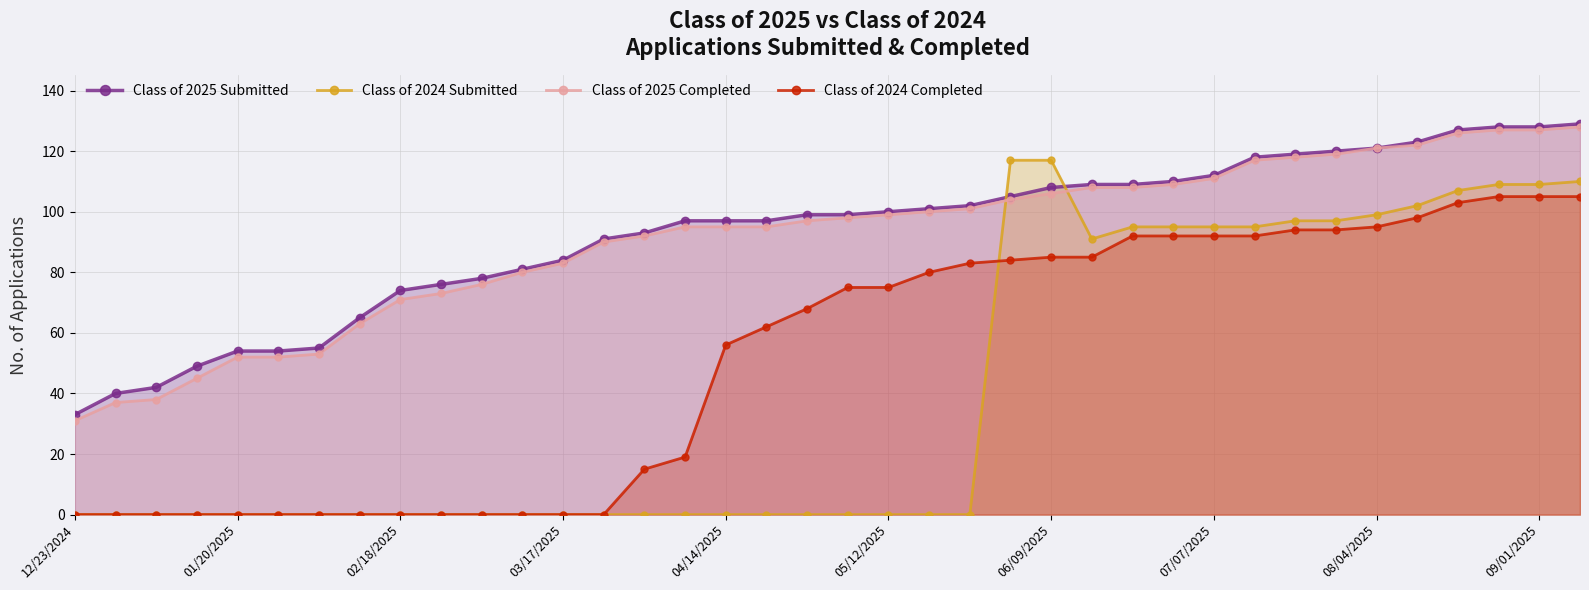

What is the maximum value shown in the chart?

129